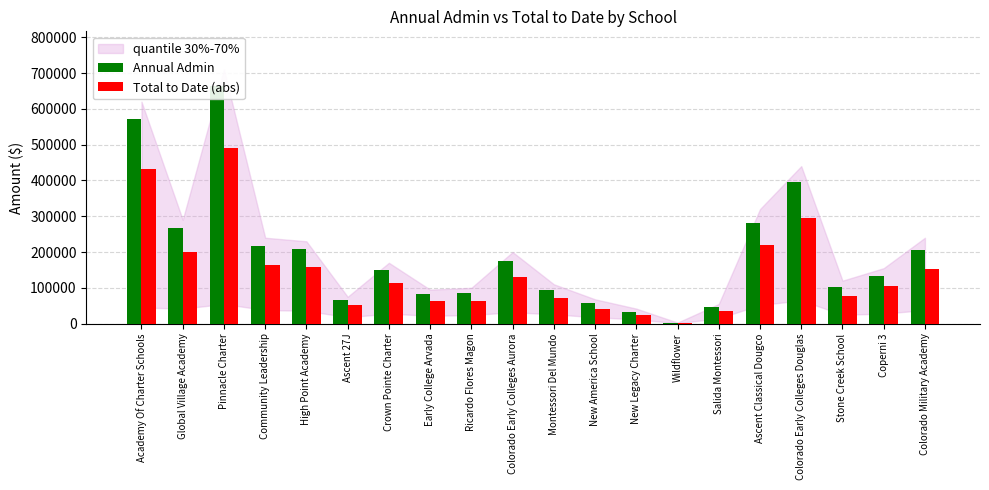

Read the Total to Date (abs) value at New America School.

42167.7